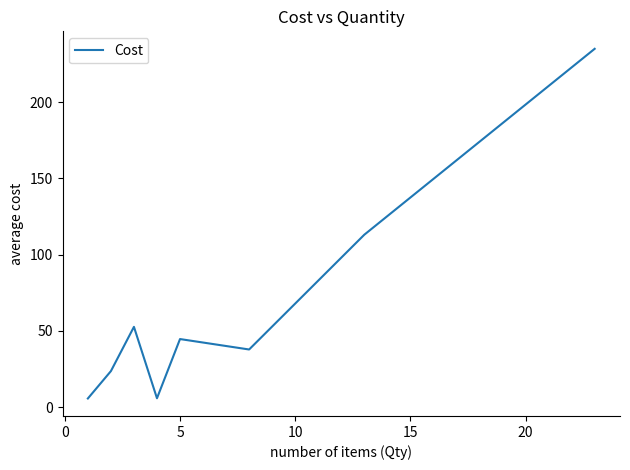

What is the minimum value shown in the chart?

5.6